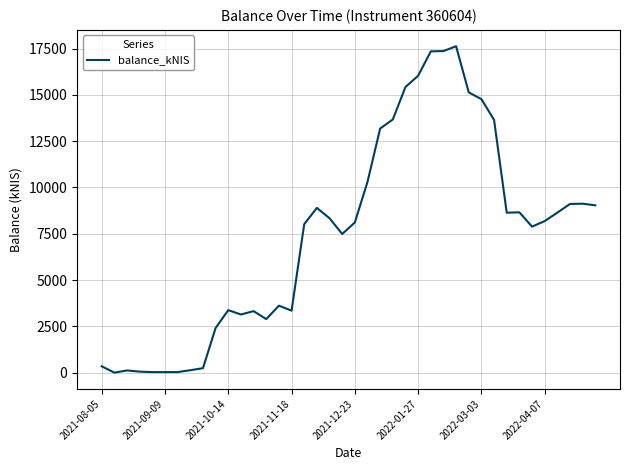

What is the difference between the maximum and minimum values?

17628.0